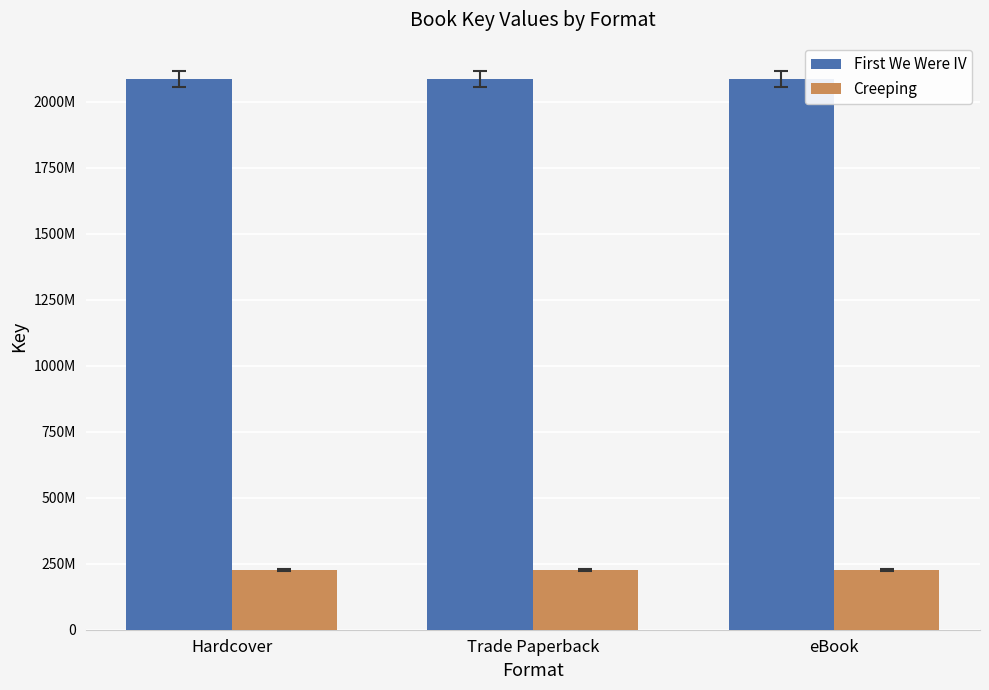

What is the total value across all series at Trade Paperback?

2312962973